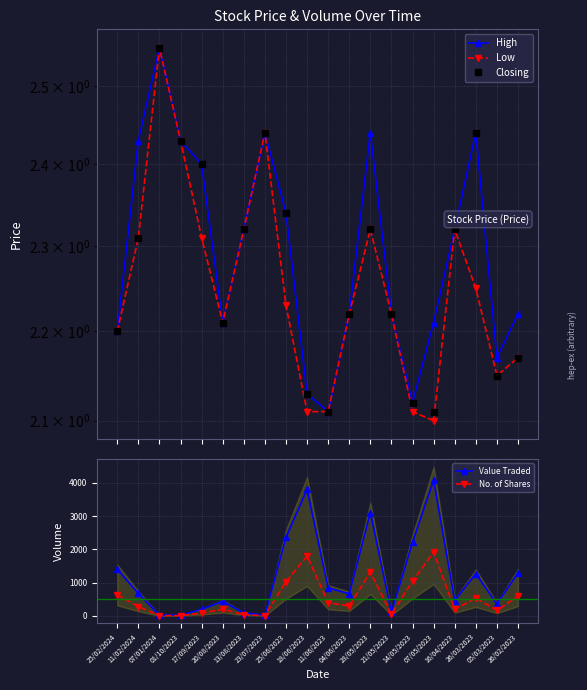

How many data points does each series have?

20